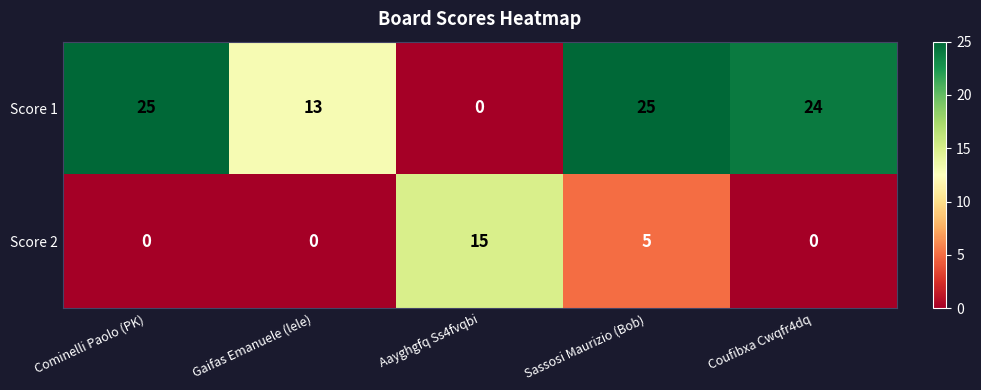

Rank the series by their maximum value, from highest to lowest.

Score 1, Score 2